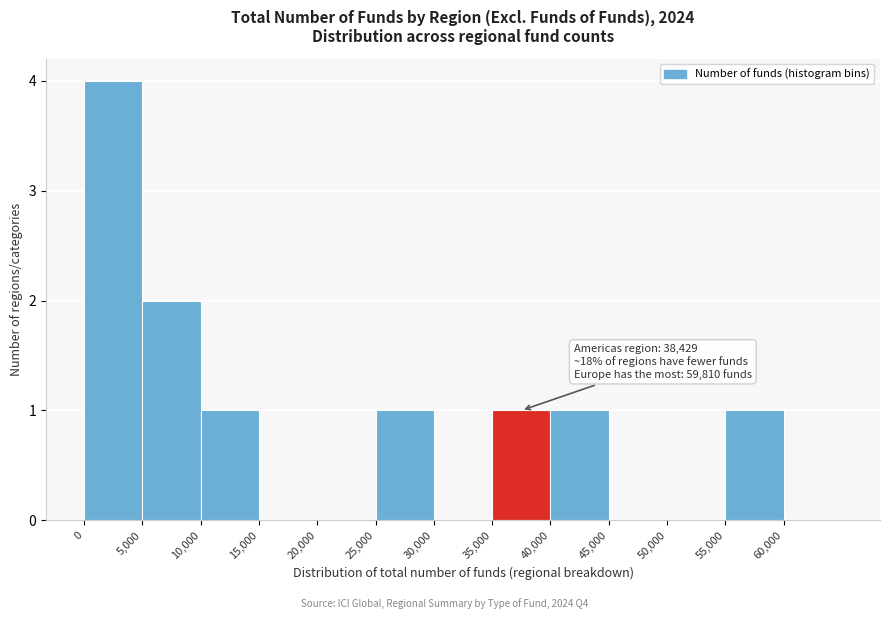

Over which range of the x-axis is the bar tallest?

0 to 5000